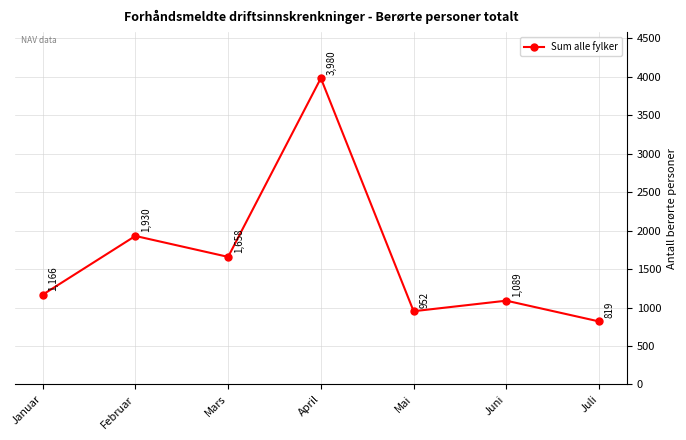

Reading left to right, transcribe all the data shown in this chart.

1166	1930	1658	3980	952	1089	819